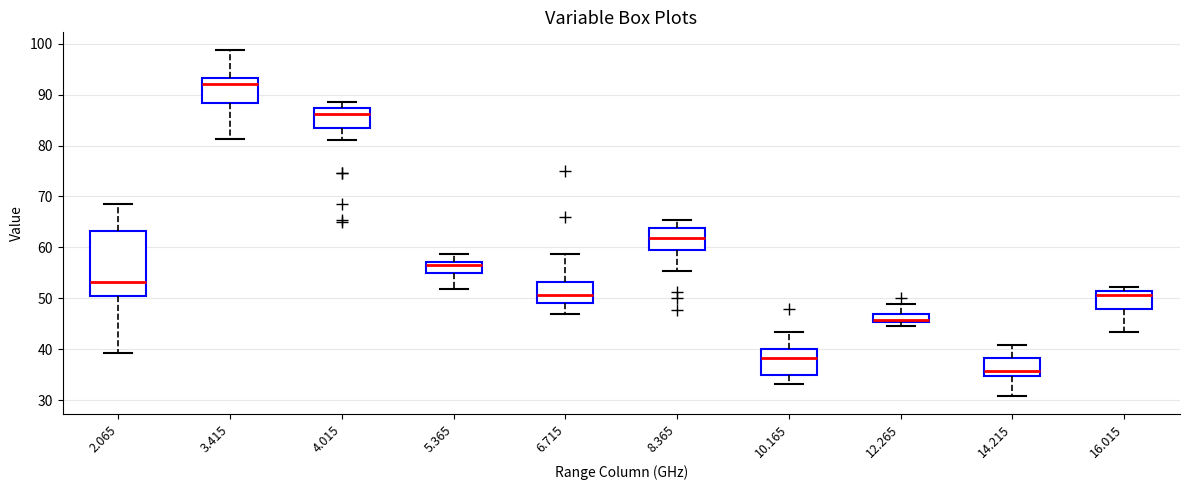

Comparing the boxes themselves (not the whiskers), which one is the tallest?

2.065